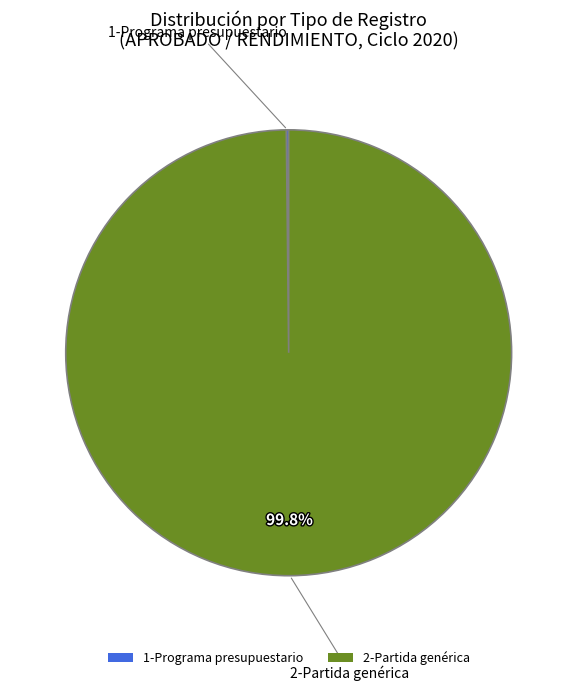

What percentage is the 2-Partida genérica slice, to the nearest percent?

100%